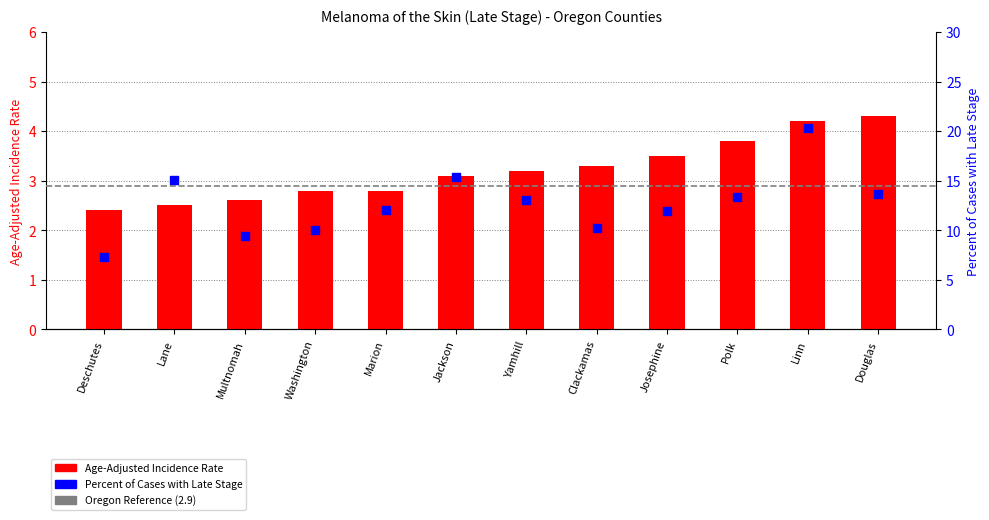

At which category is the sum across all series the highest?

Linn